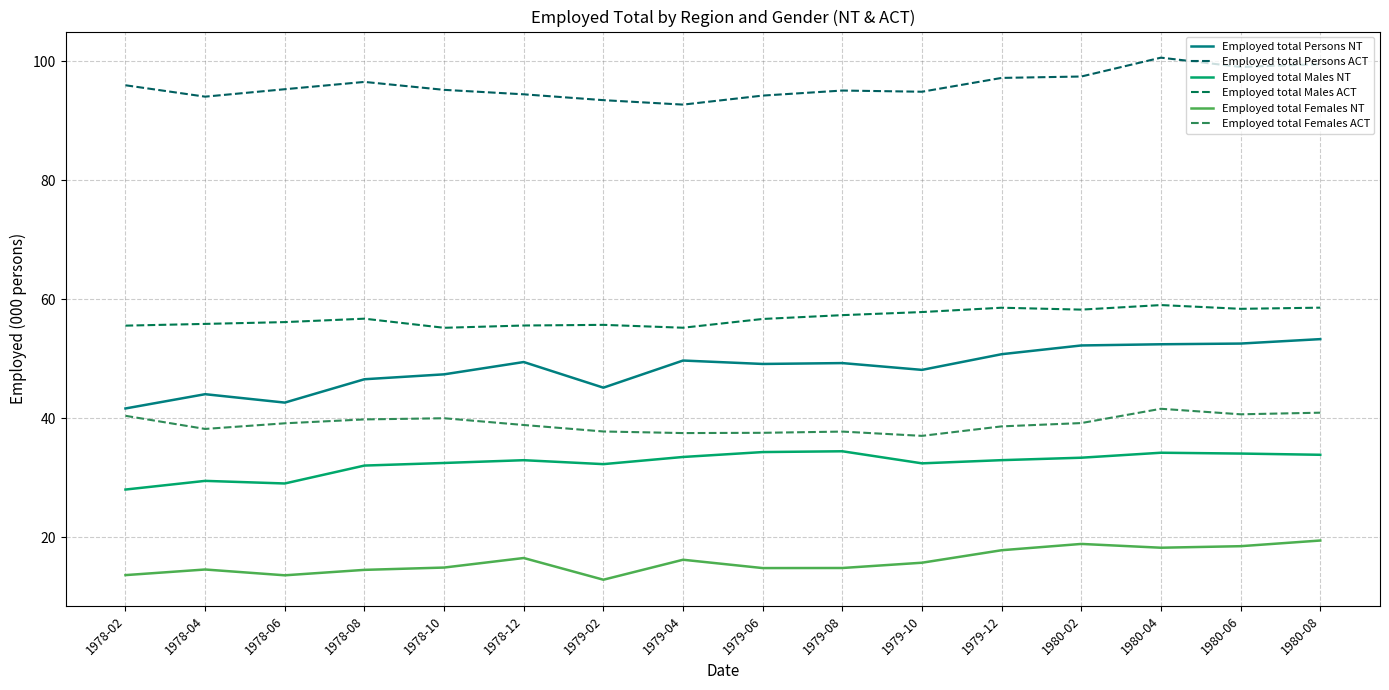

Reading right to left, list all the values displayed in this chart.

Employed total Persons NT: 53.3	52.5	52.4	52.2	50.7	48.1	49.2	49.1	49.7	45.1	49.4	47.4	46.5	42.6	44.0	41.6
Employed total Persons ACT: 99.5	99.0	100.6	97.4	97.2	94.8	95.0	94.2	92.7	93.4	94.4	95.2	96.5	95.3	94.0	95.9
Employed total Males NT: 33.8	34.0	34.2	33.3	32.9	32.4	34.4	34.3	33.5	32.3	32.9	32.5	32.0	29.0	29.5	28.0
Employed total Males ACT: 58.6	58.4	59.0	58.2	58.6	57.8	57.3	56.7	55.2	55.7	55.6	55.2	56.7	56.1	55.8	55.5
Employed total Females NT: 19.4	18.5	18.2	18.9	17.8	15.7	14.8	14.8	16.2	12.8	16.5	14.9	14.5	13.6	14.6	13.6
Employed total Females ACT: 40.9	40.6	41.6	39.2	38.6	37.0	37.7	37.5	37.5	37.8	38.8	40.0	39.8	39.1	38.2	40.4